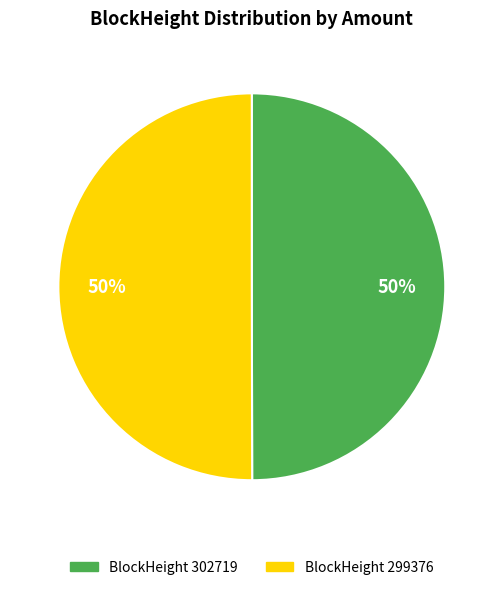

To the nearest percent, what is the average slice percentage?

50%